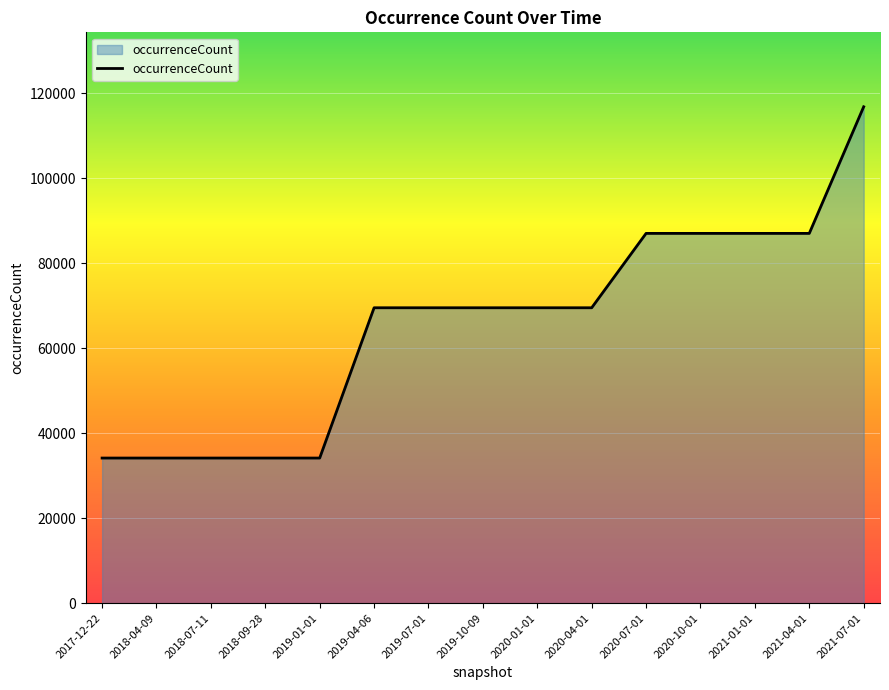

What is the difference between the values at 2017-12-22 and 2019-04-06?

35359